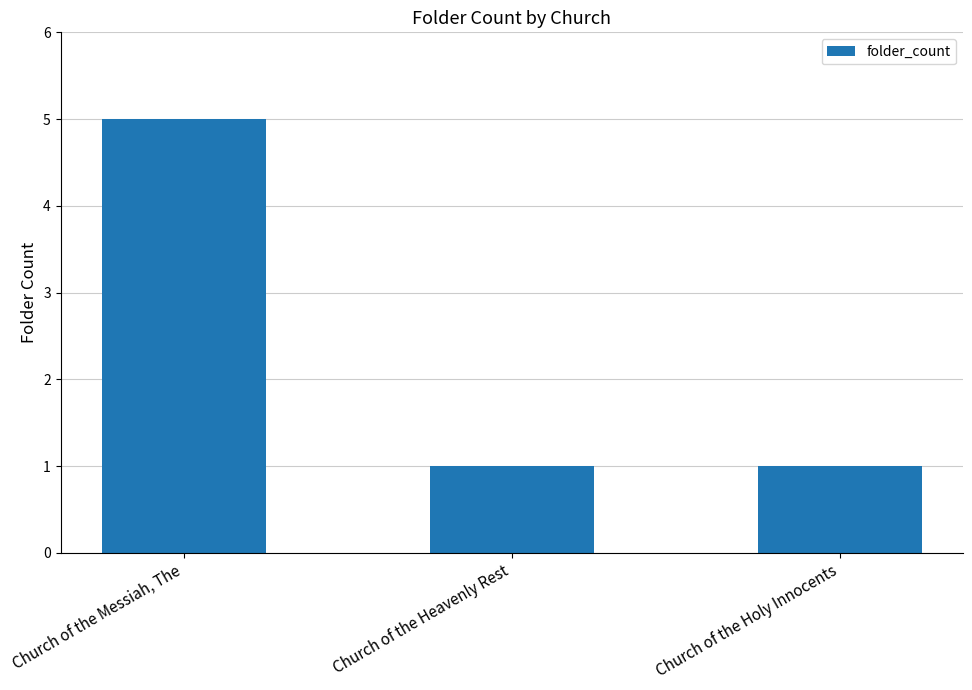

Which category has the highest value across all series?

Church of the Messiah, The